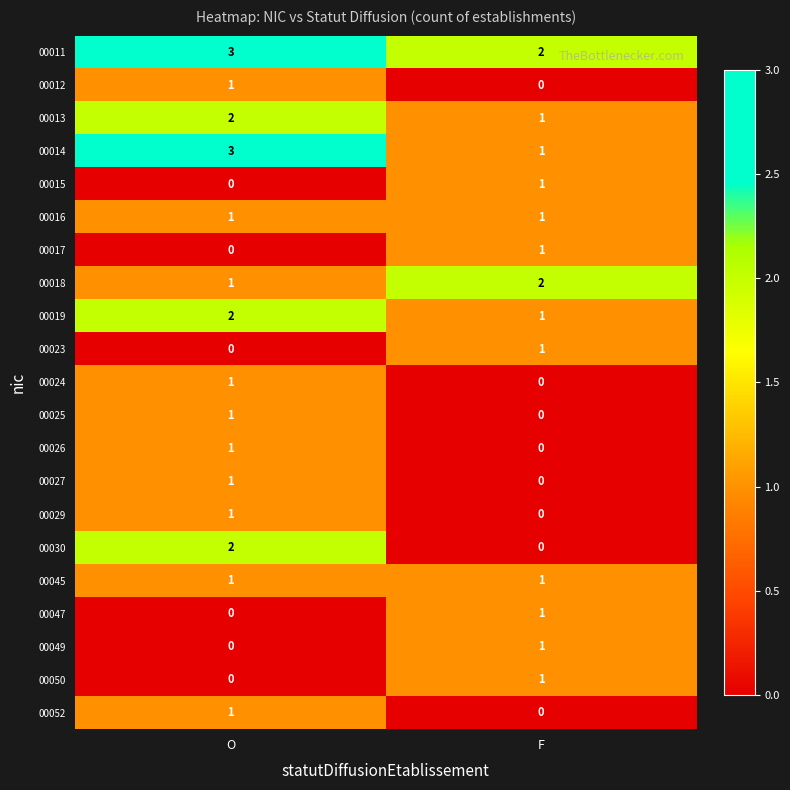

Which category has the lowest value in the 00025 series?

F